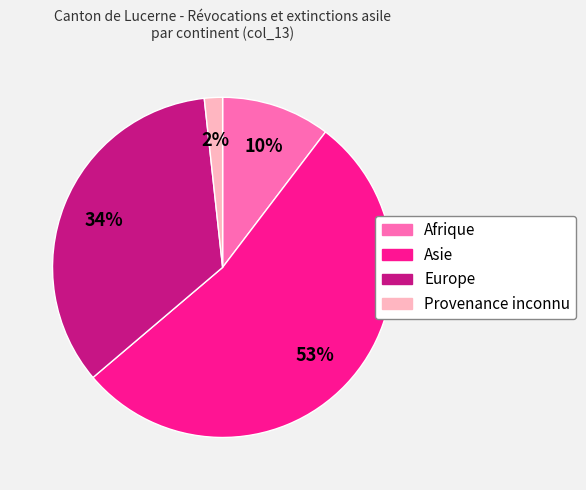

Do Provenance inconnu and Afrique together represent more than half of the pie?

No